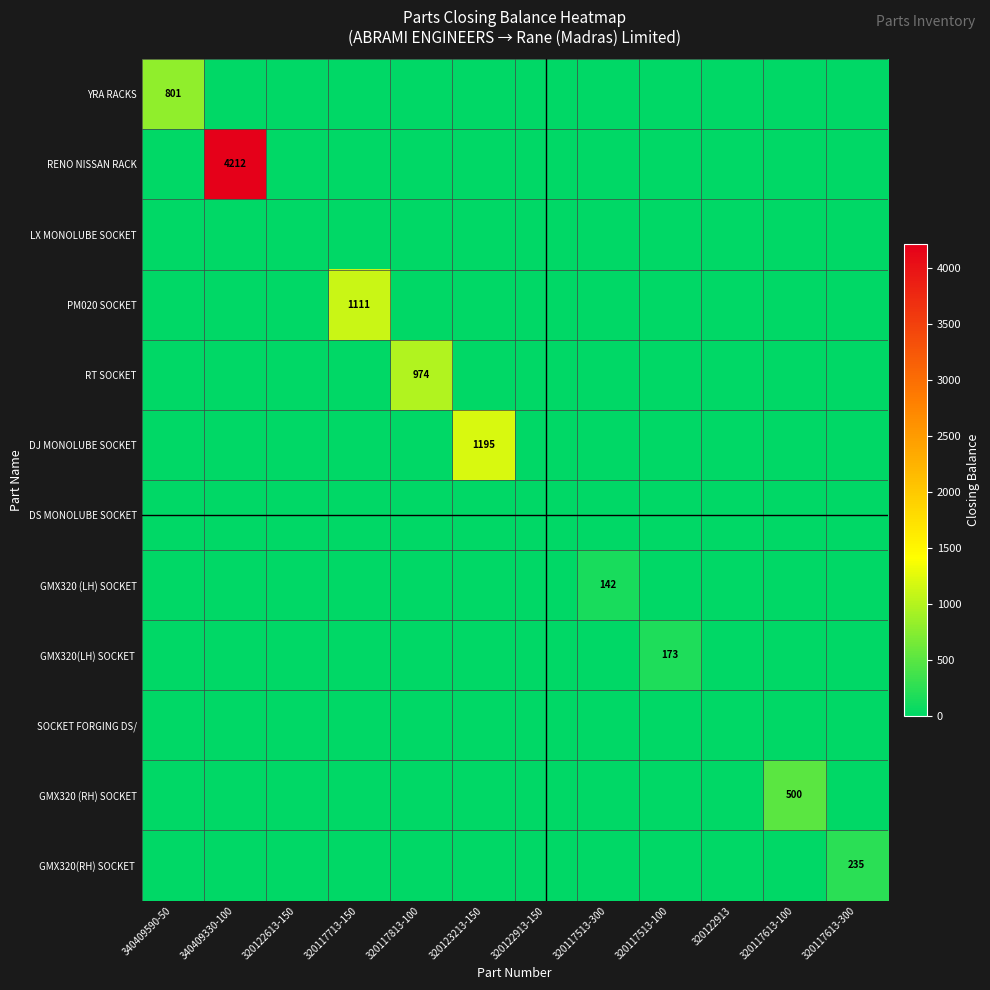

The RENO NISSAN RACK series shows 0 at 320117613-300. True or false?

True